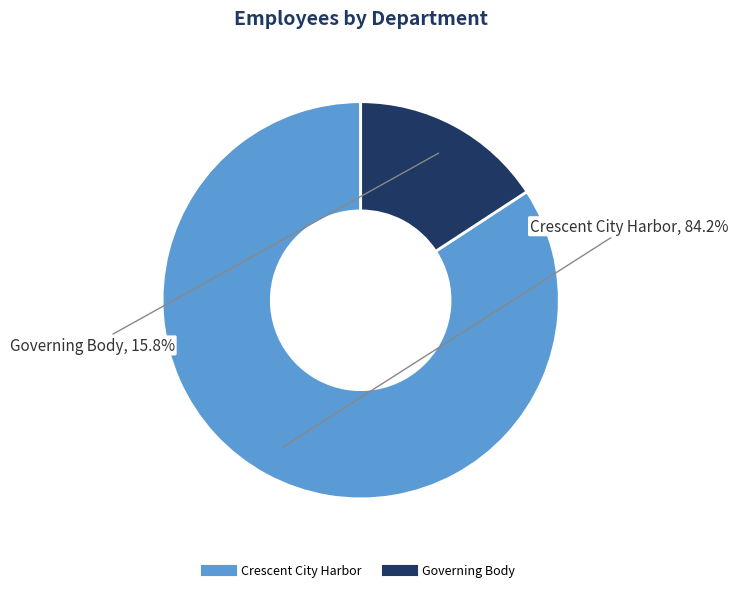

Is it true that Governing Body is 16% of the pie?

True